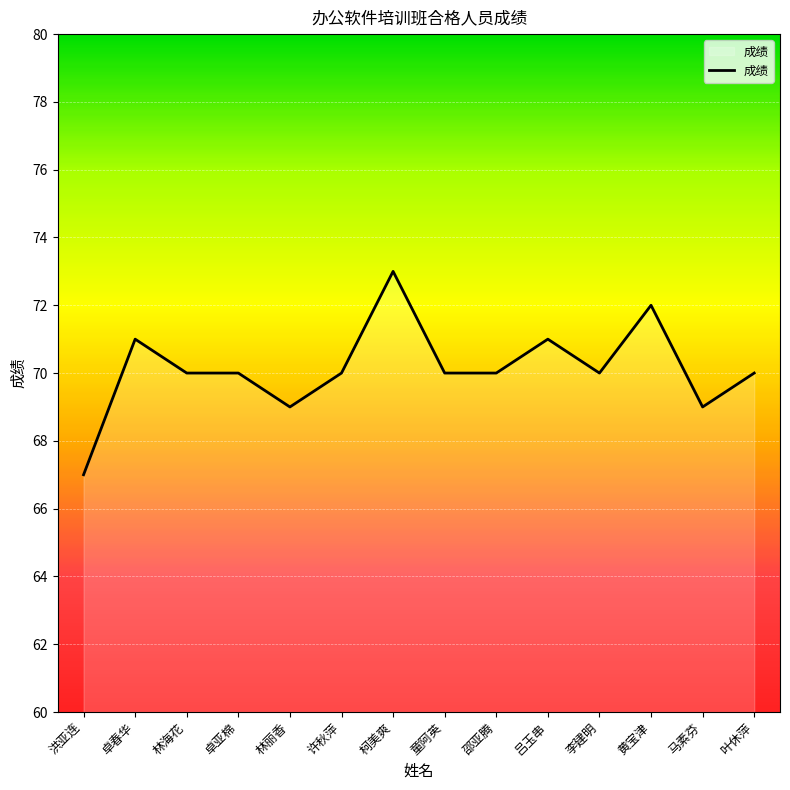

What position from the left is 李建明?

11